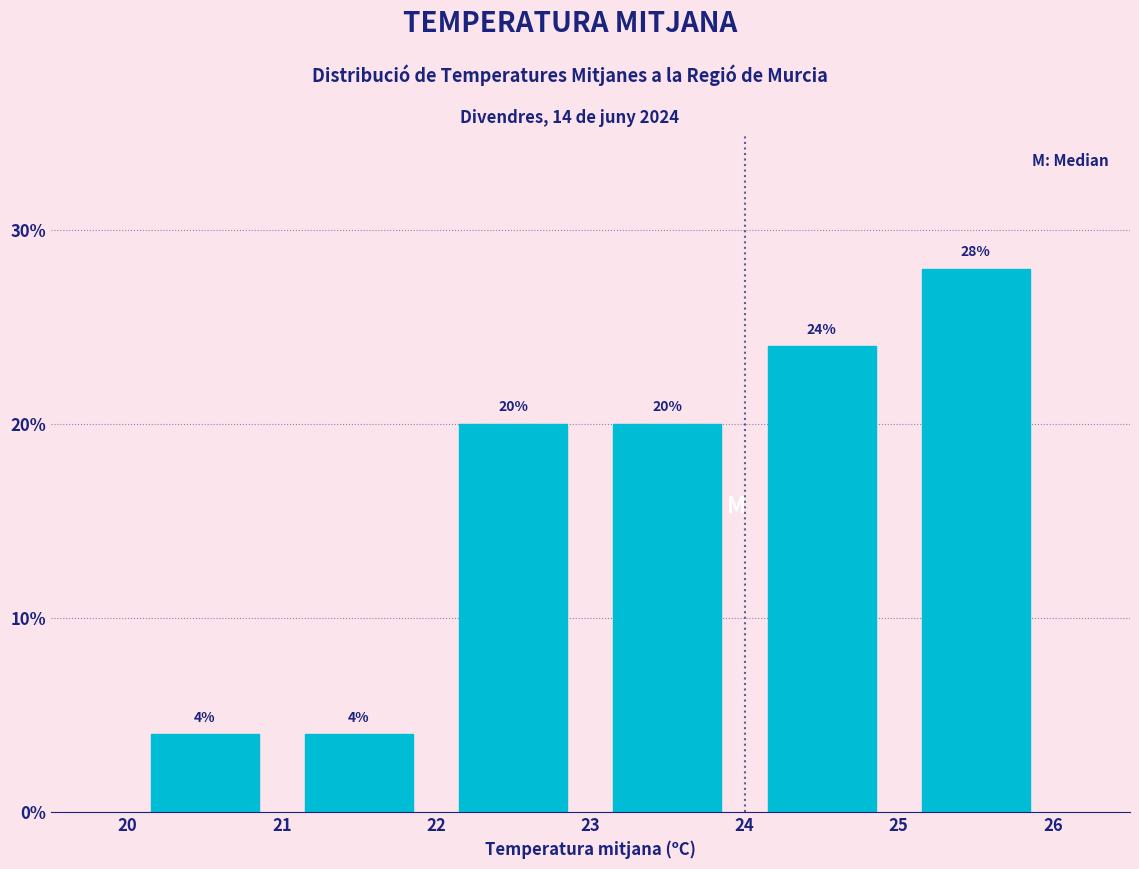

What is the height of the bar covering 25 to 26 on the x-axis?

28